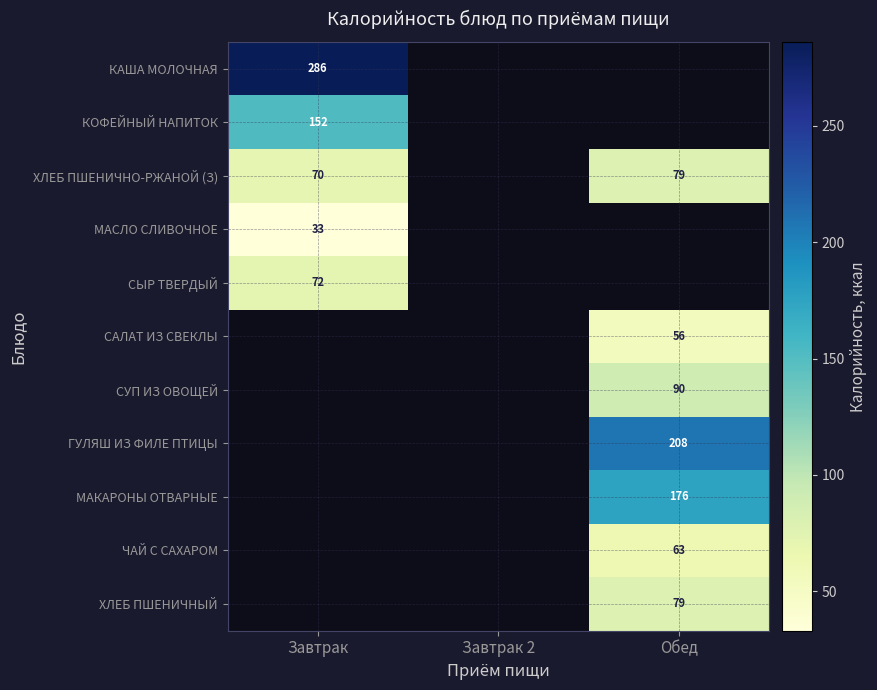

At which category does the chart reach its minimum across all series?

Завтрак